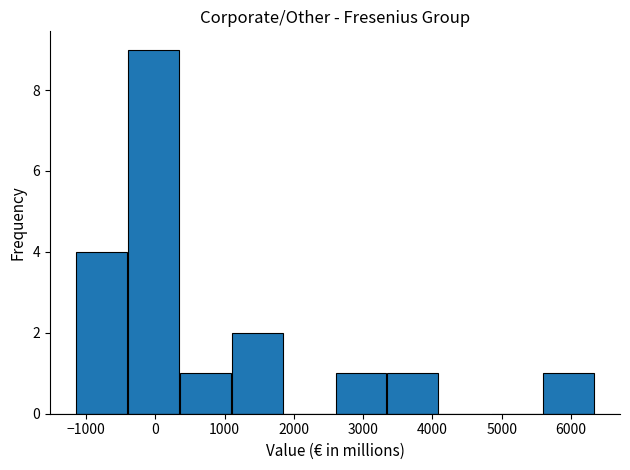

Reading left to right, list every bar in this chart as the range it spans on the x-axis followed by its height. Neither the bar edges nor the heights are printed on the chart, so give them approximately, as read against the axes.

-1200 to -400: 4
-400 to 300: 9
300 to 1100: 1
1100 to 1800: 2
1800 to 2600: 0
2600 to 3300: 1
3300 to 4100: 1
4100 to 4800: 0
4800 to 5600: 0
5600 to 6300: 1